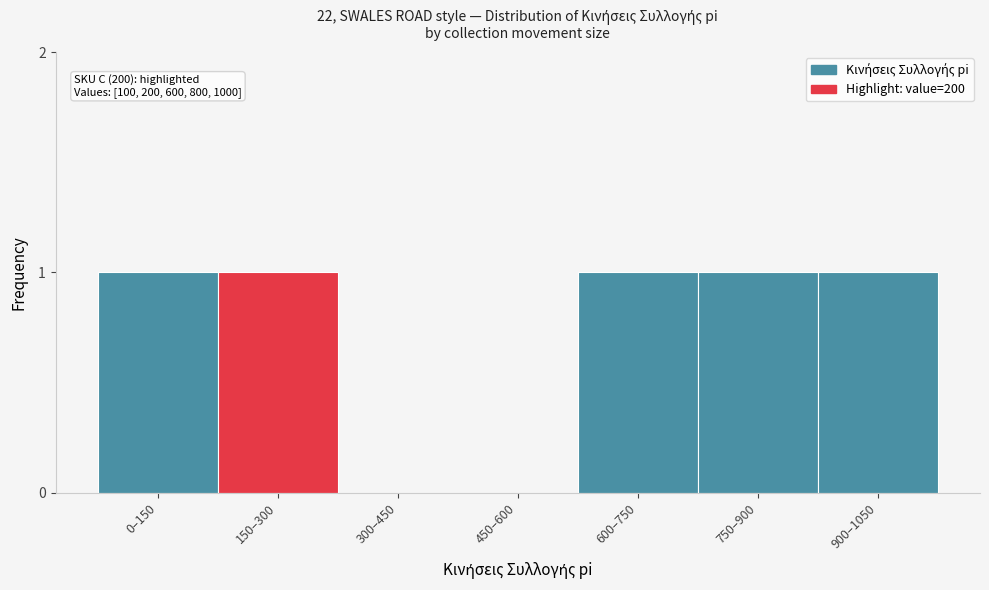

Reading left to right, what are all the values shown in this chart?

0–150=1	150–300=1	300–450=0	450–600=0	600–750=1	750–900=1	900–1050=1